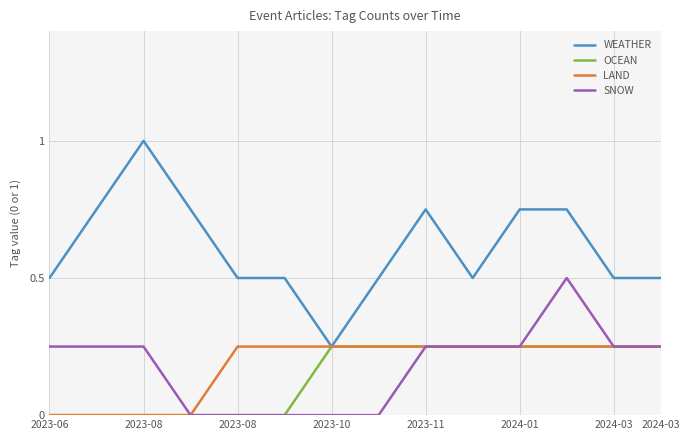

Which series has the largest total across all categories?

WEATHER